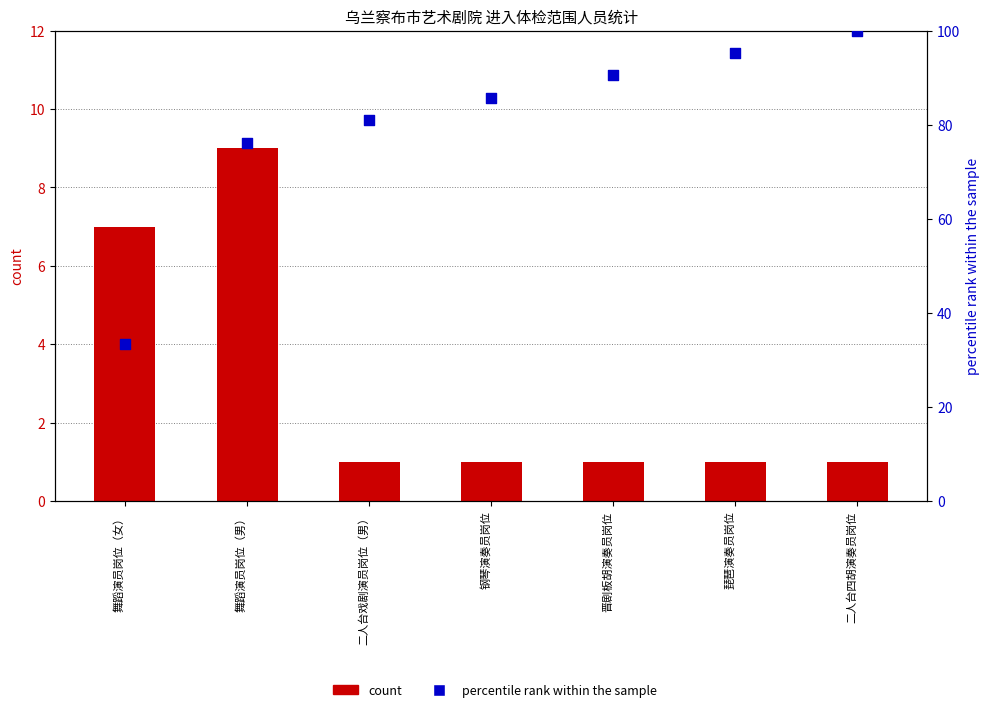

Which series reaches the minimum Y coordinate?

count